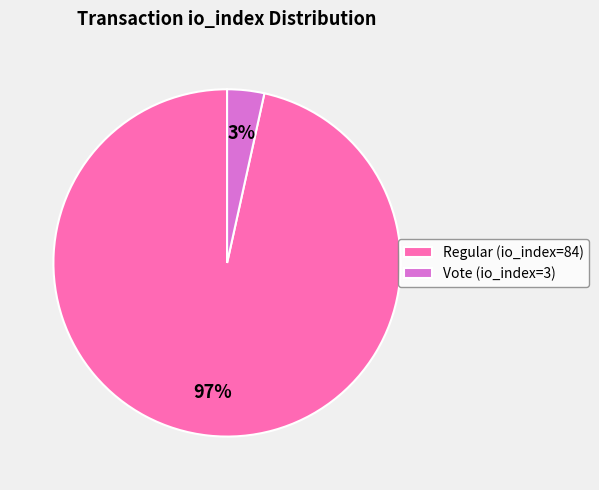

The Vote (io_index=3) slice represents 11% of the pie. True or false?

False